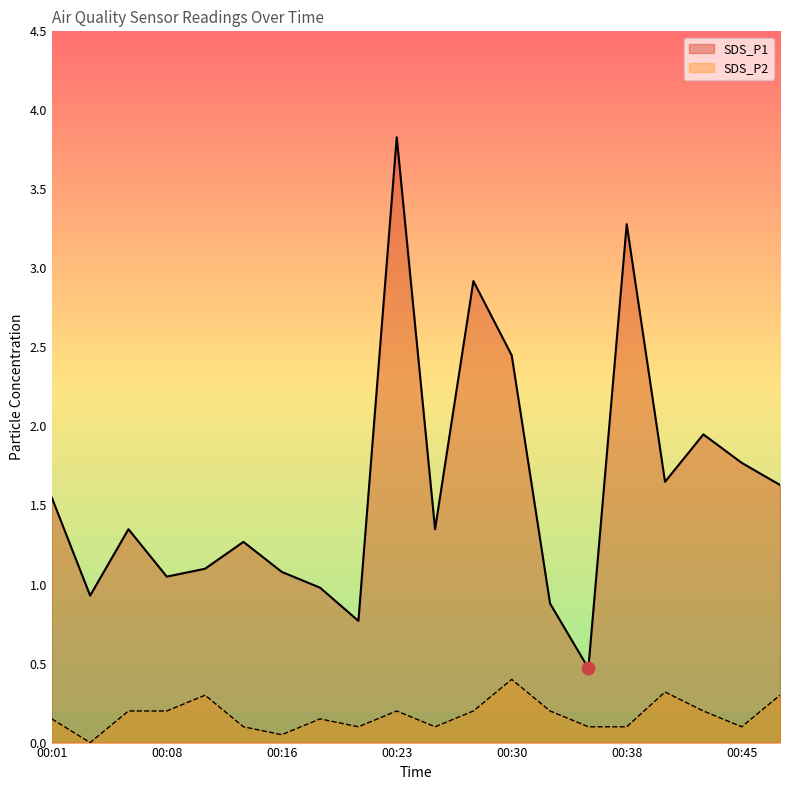

Is it true that SDS_P2 equals -0.2 at 00:03?

False